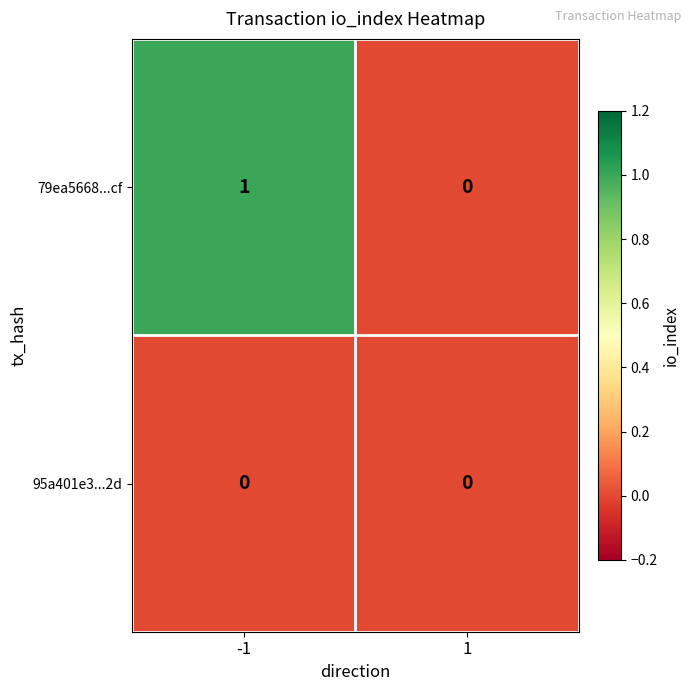

Which series has the widest spread of values?

79ea5668...cf